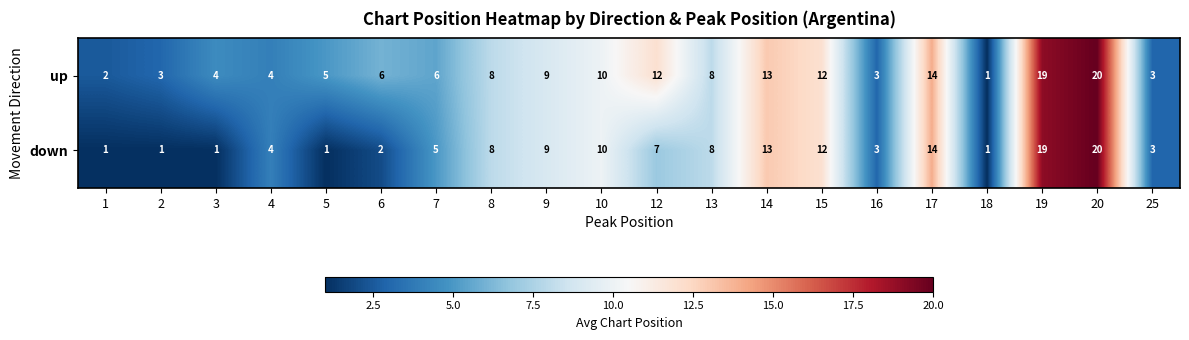

At 5, list the series in order from smallest to largest.

down, up